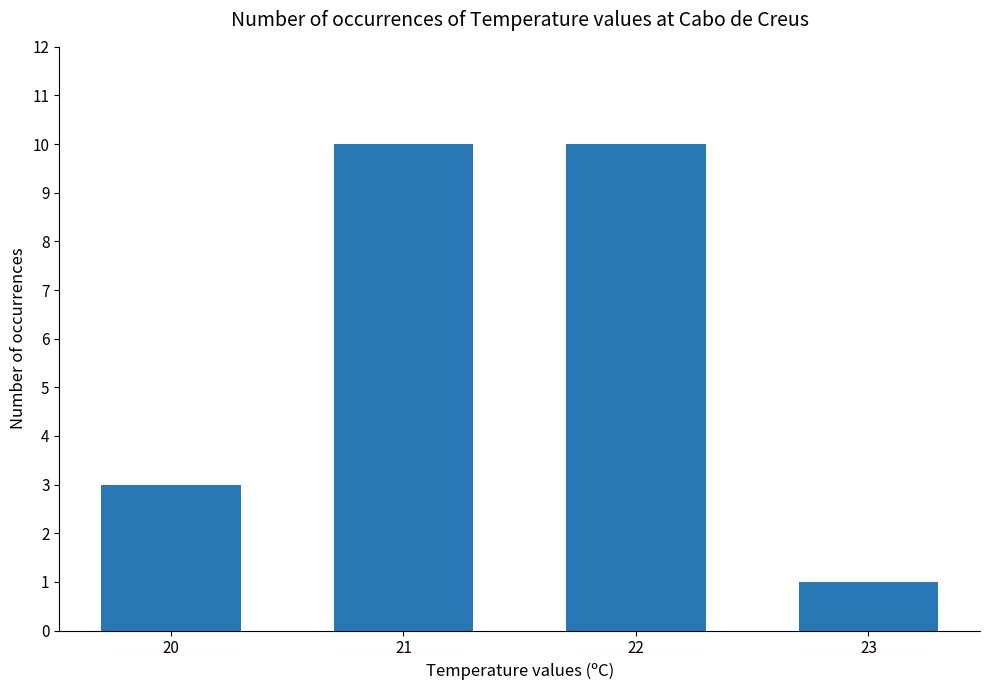

Which category has the lowest value across all series?

23